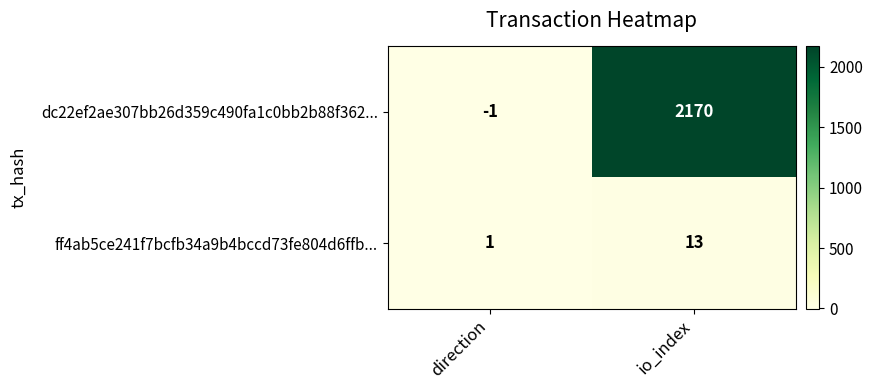

Reading right to left, what are all the values shown in this chart?

dc22ef2ae307bb26d359c490fa1c0bb2b88f362...: 2170	-1
ff4ab5ce241f7bcfb34a9b4bccd73fe804d6ffb...: 13	1